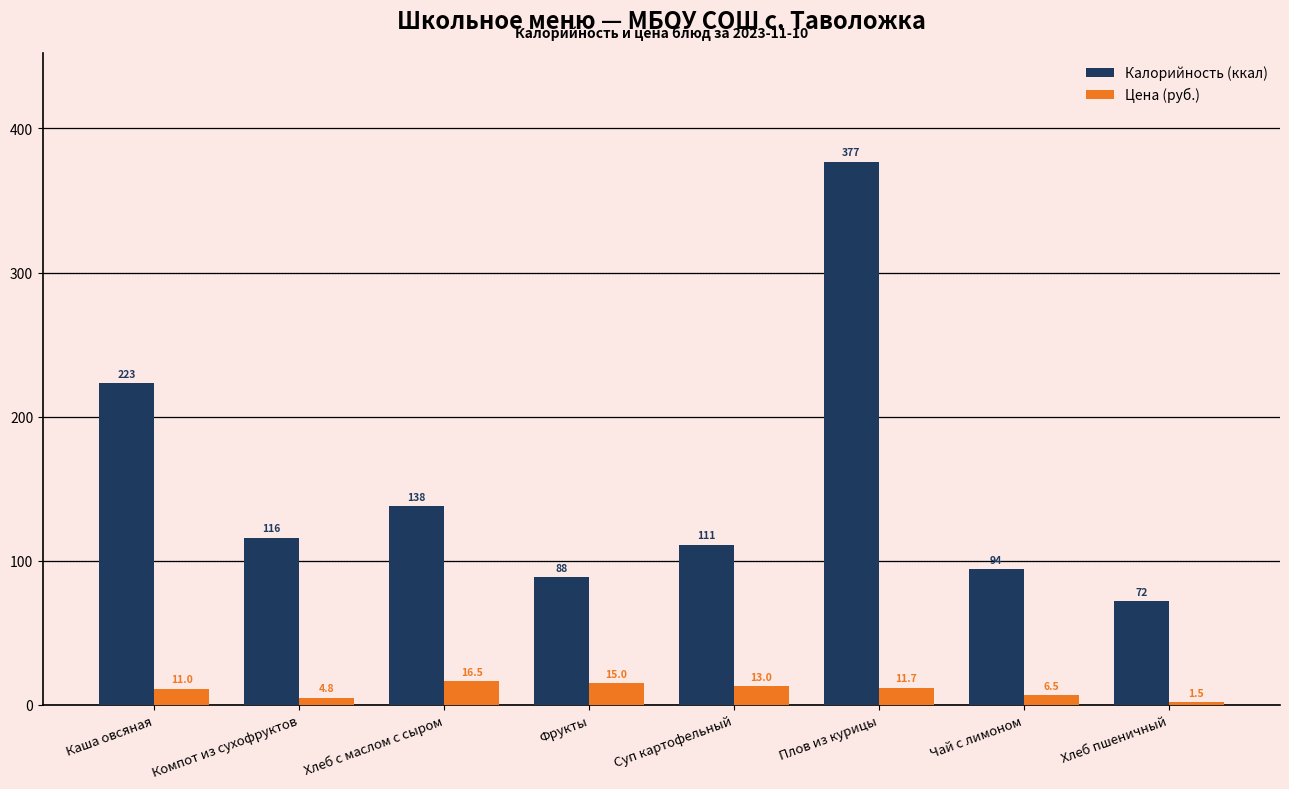

Reading left to right, extract all data points from this chart.

Калорийность (ккал): Каша овсяная=223.0	Компот из сухофруктов=116.0	Хлеб с маслом с сыром=138.0	Фрукты=88.4	Суп картофельный=111.0	Плов из курицы=377.0	Чай с лимоном=94.0	Хлеб пшеничный=71.7
Цена (руб.): Каша овсяная=11.0	Компот из сухофруктов=4.8	Хлеб с маслом с сыром=16.5	Фрукты=15.0	Суп картофельный=13.0	Плов из курицы=11.7	Чай с лимоном=6.5	Хлеб пшеничный=1.5